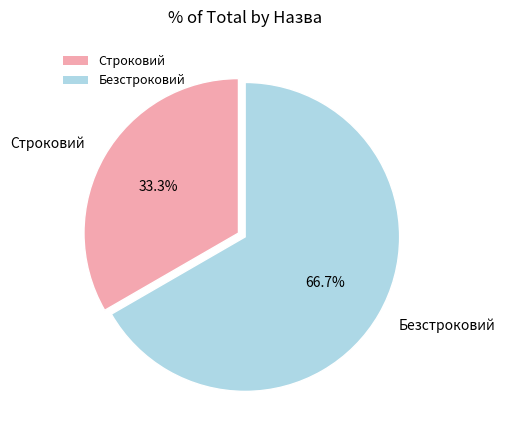

To the nearest percent, what is the difference between the largest and smallest slice percentages?

33%